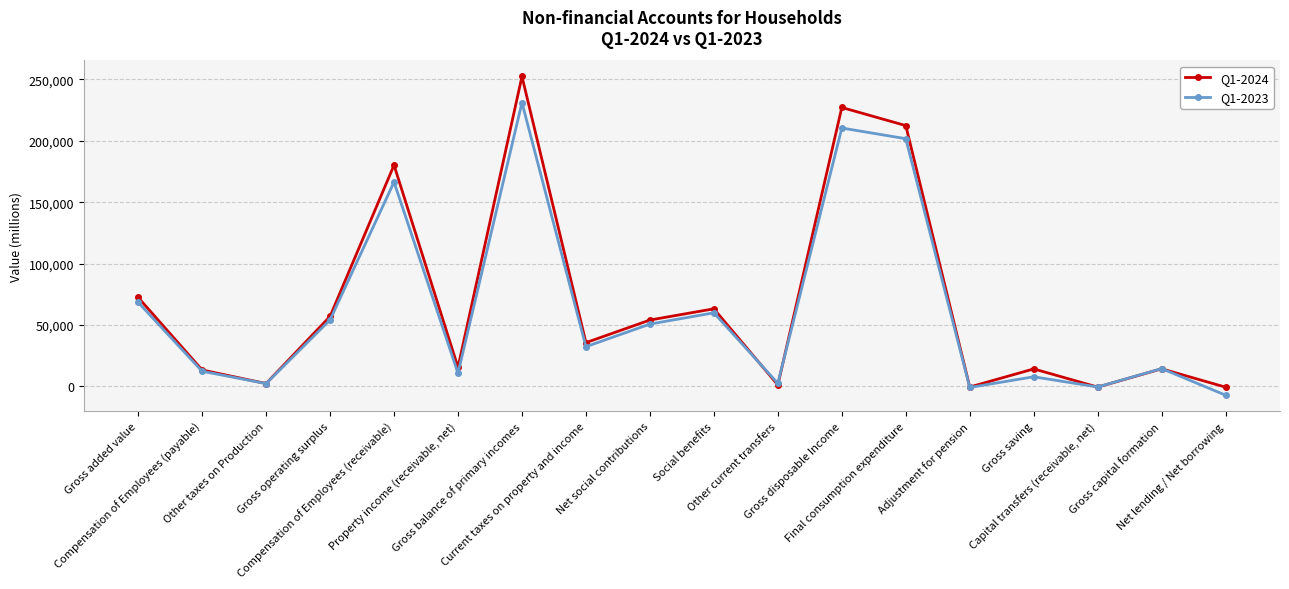

What are all the series names shown in the legend?

Q1-2024, Q1-2023